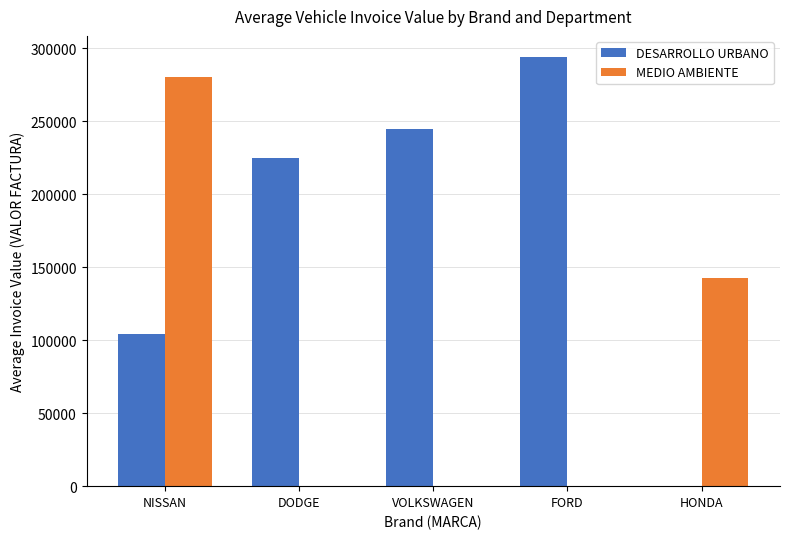

What is the approximate value of DESARROLLO URBANO at DODGE?

225040.0